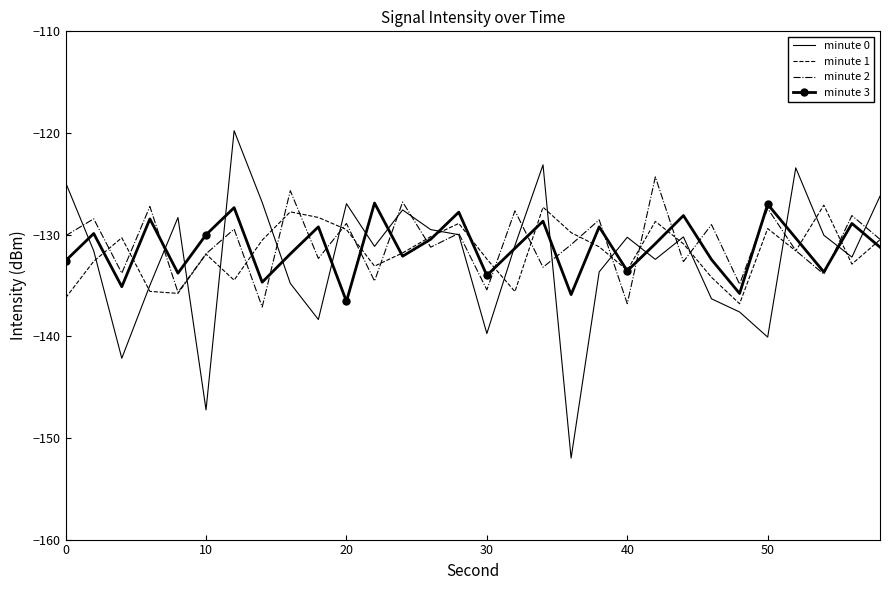

What is the highest value of the minute 3 series?

-126.9